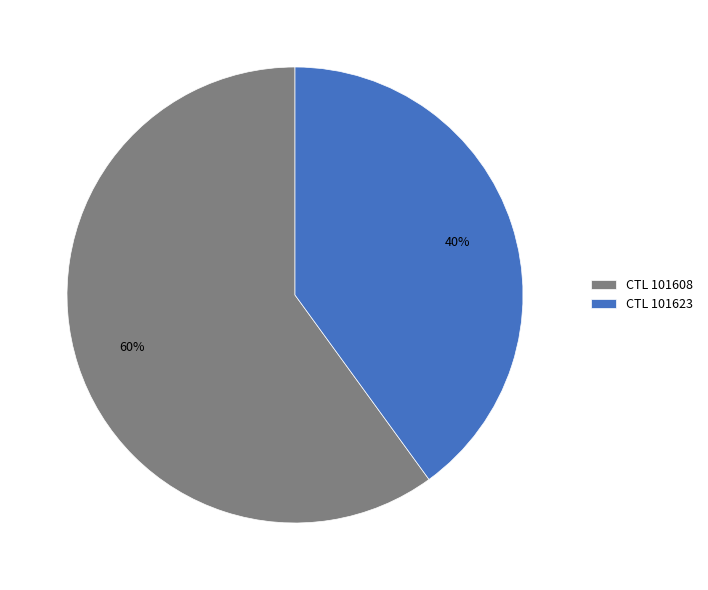

True or false: CTL 101623 accounts for 40% of the total.

True